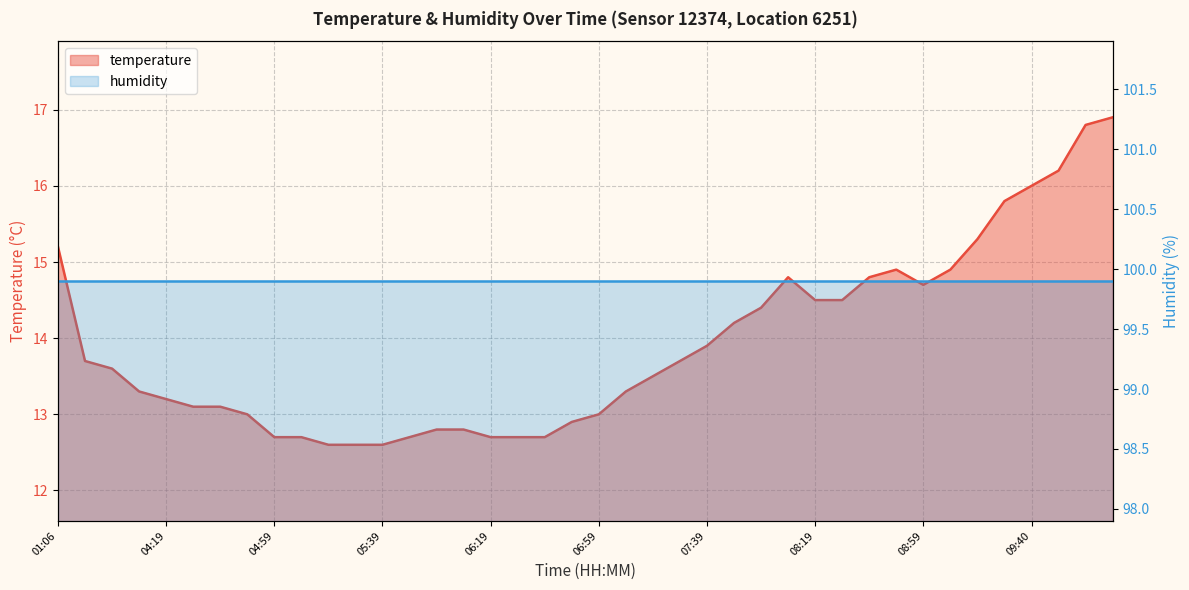

What is the average value?

13.9